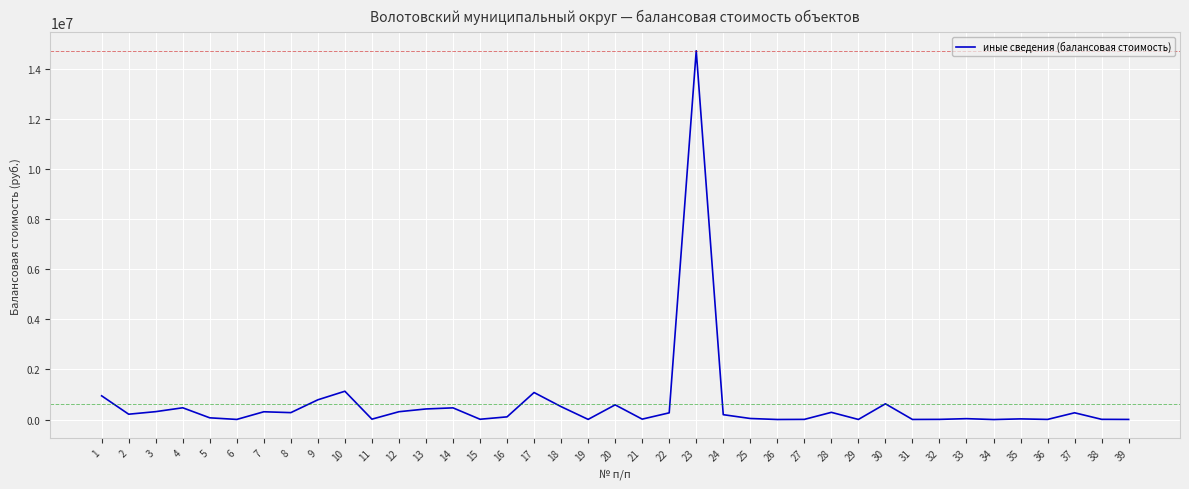

What is the greatest value displayed?

14733936.4